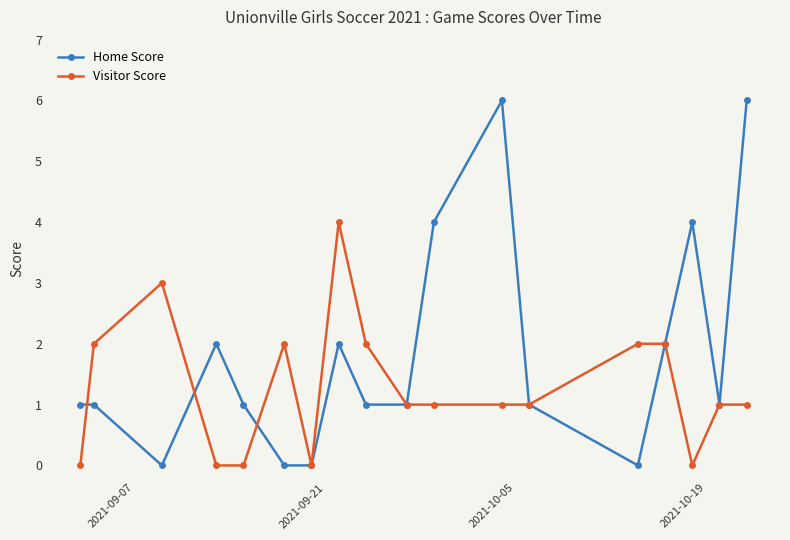

What is the greatest value displayed?

6